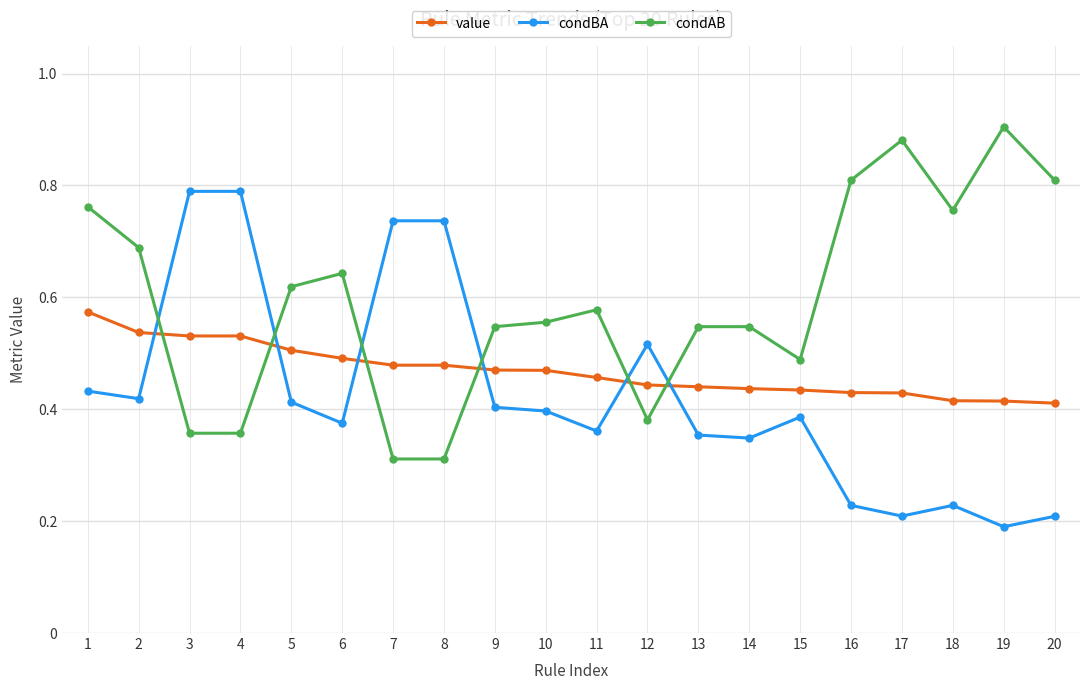

True or false: condAB has a value of 0.8 at 20.

True